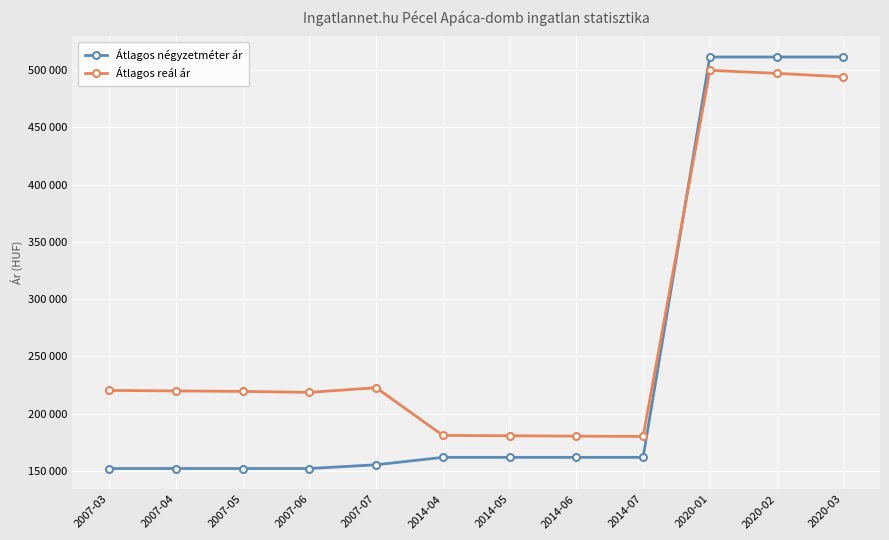

Rank the series at 2014-05 from highest to lowest value.

Átlagos reál ár, Átlagos négyzetméter ár